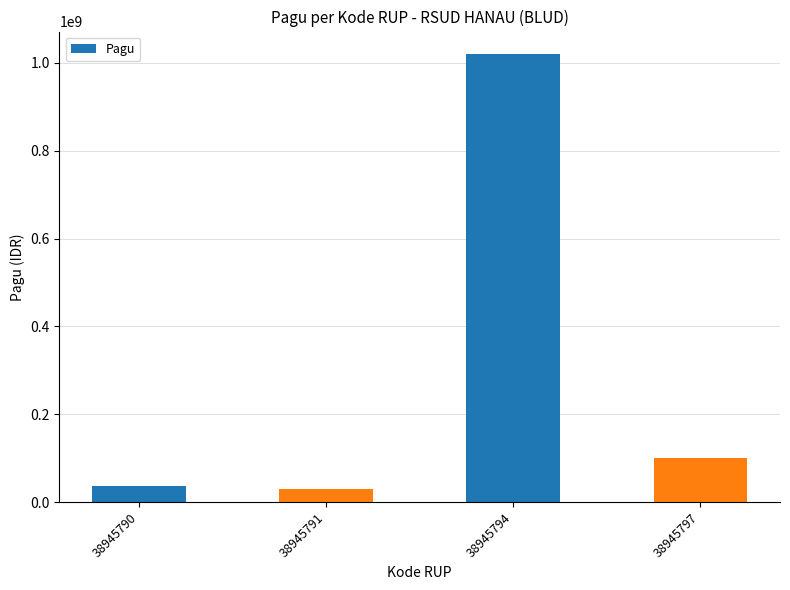

What is the greatest value displayed?

1020000000